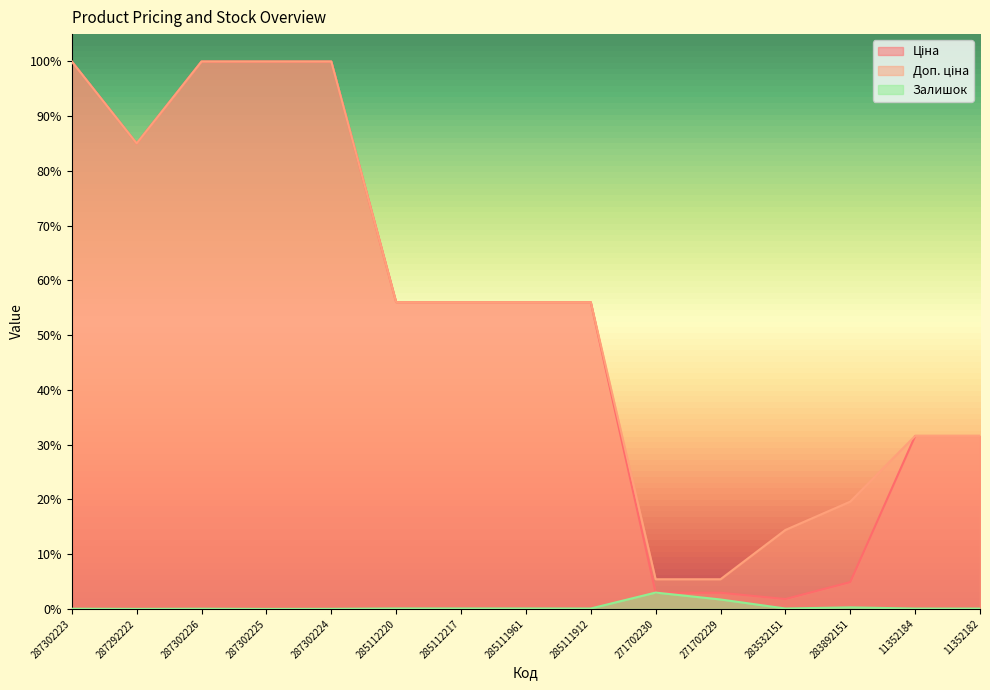

How many values in Залишок are above zero?

14